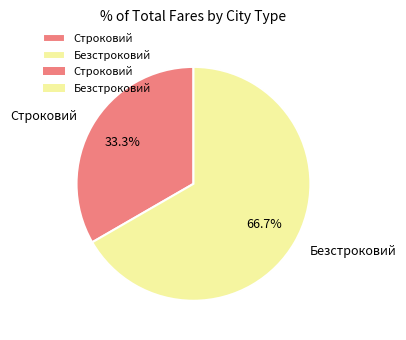

Does Строковий account for over 50% of the chart?

No